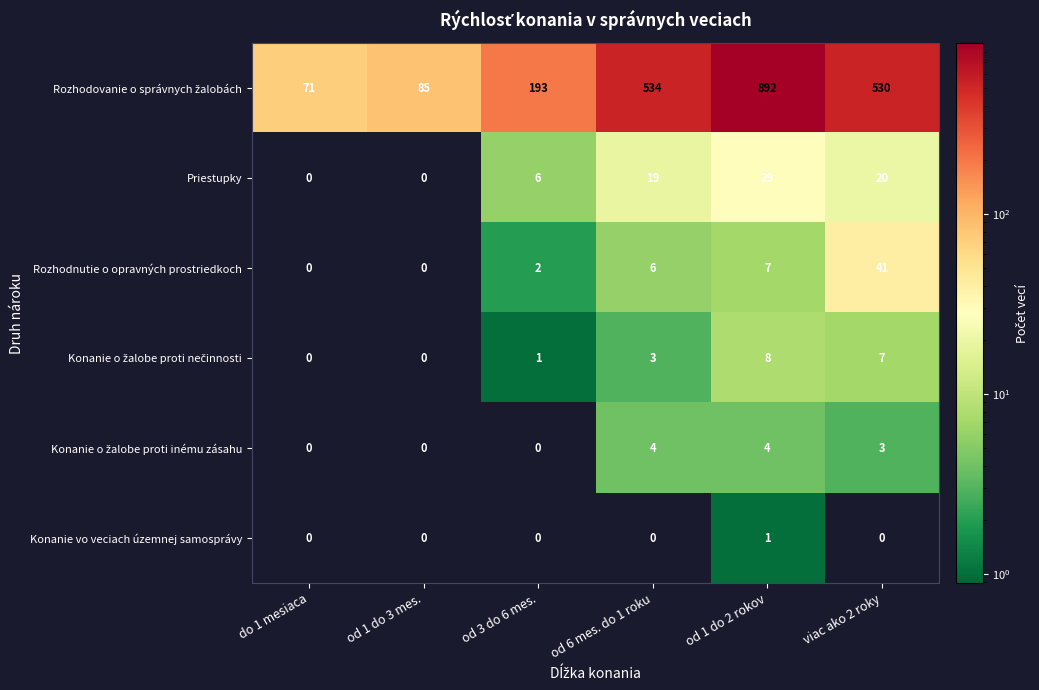

At which category does the chart reach its peak across all series?

od 1 do 2 rokov